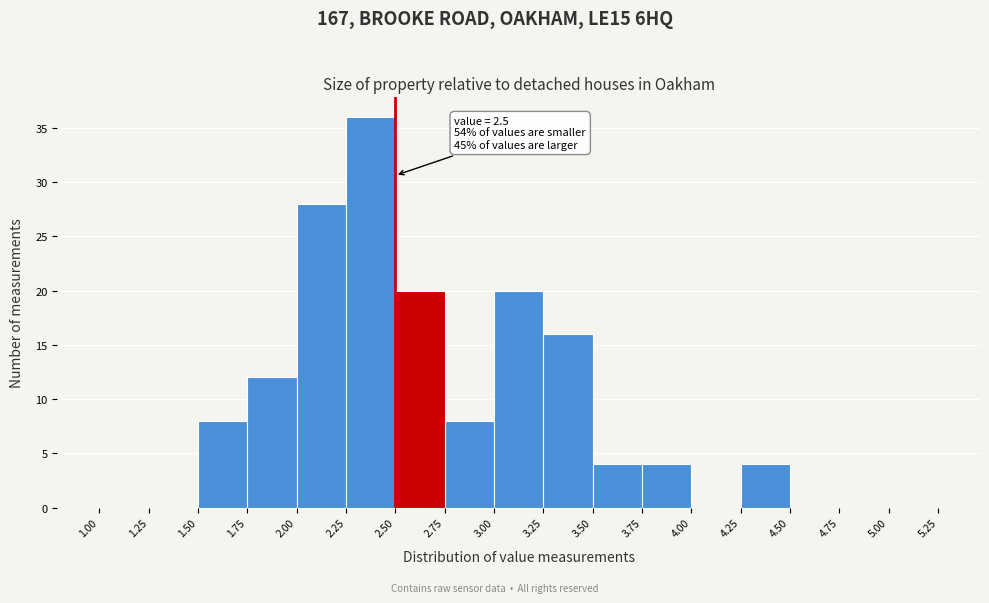

Over which range of the x-axis is the bar tallest?

2.25 to 2.50